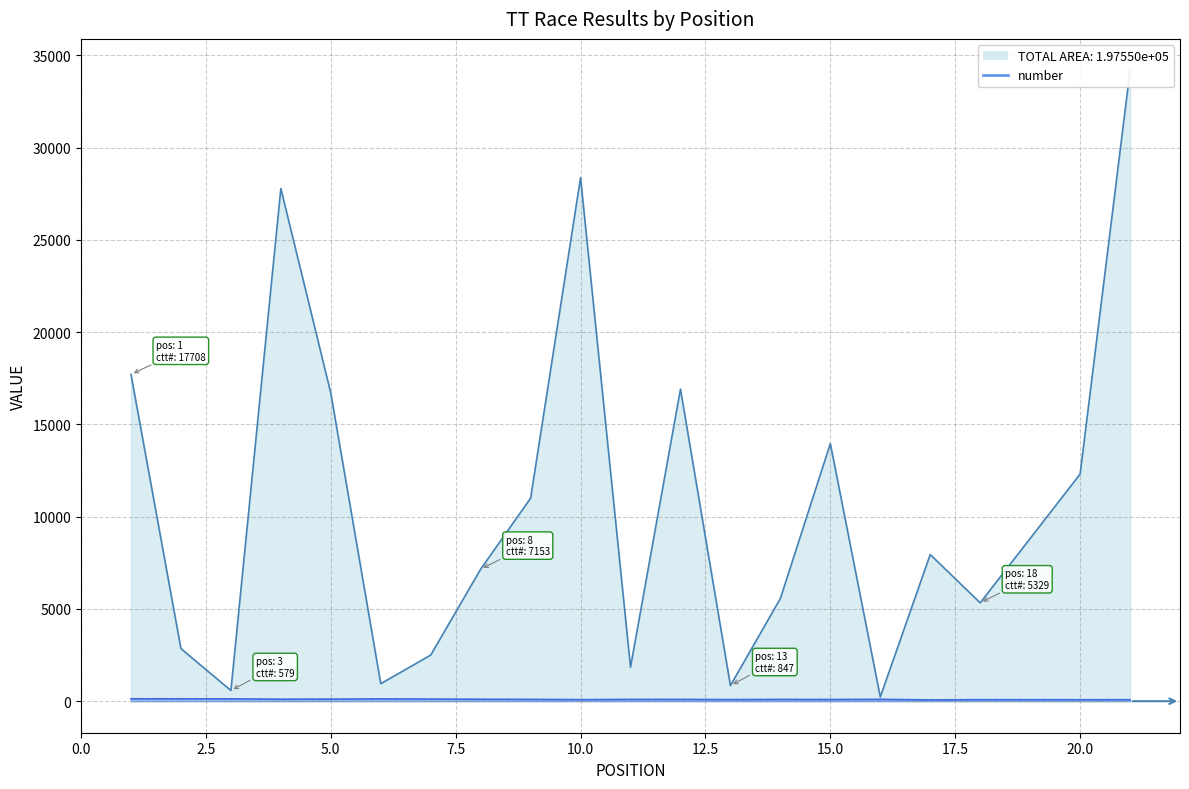

Reading left to right, list all the values displayed in this chart.

number: 1=130	2=128	3=126	4=108	5=112	6=124	7=116	8=105	9=98	10=84	11=96	12=97	13=86	14=95	15=91	16=100	17=70	18=82	20=79	21=80
ctt_number: 1=17708	2=2848	3=579	4=27779	5=16690	6=948	7=2497	8=7153	9=11000	10=28365	11=1842	12=16910	13=847	14=5566	15=13958	16=228	17=7946	18=5329	20=12305	21=34178